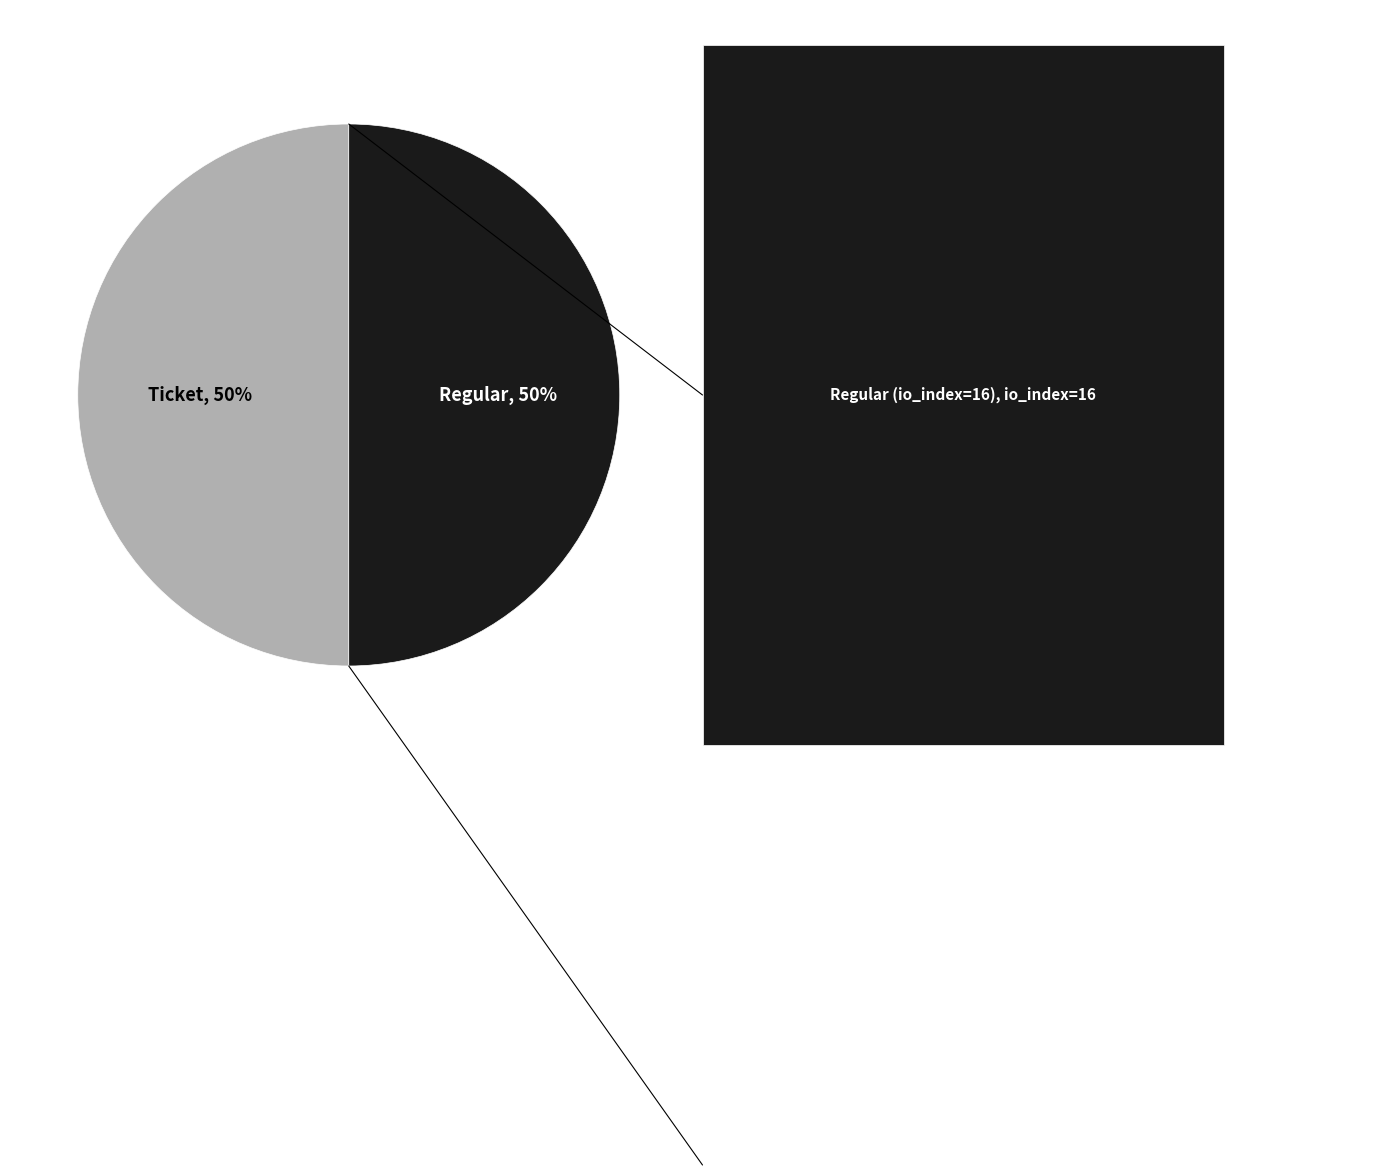

What is the largest slice in the pie chart?

Regular